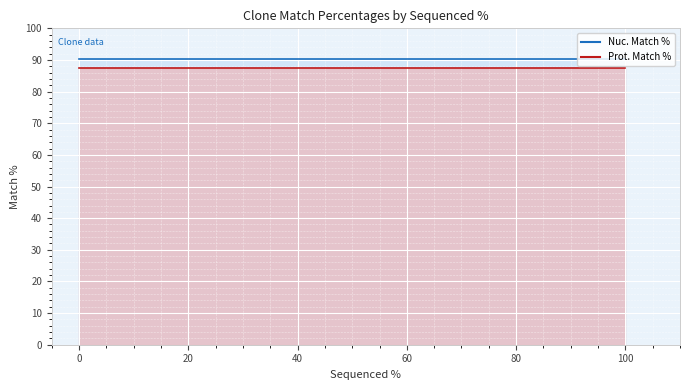

Reading right to left, what are all the values shown in this chart?

Nuc. Match %: 90.3	90.3	90.3
Prot. Match %: 87.4	87.4	87.4